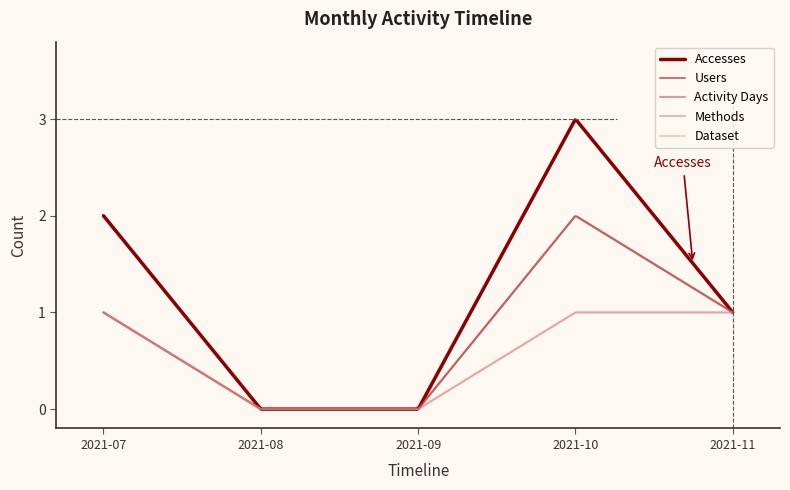

How many interior local peaks does the Users series have?

1